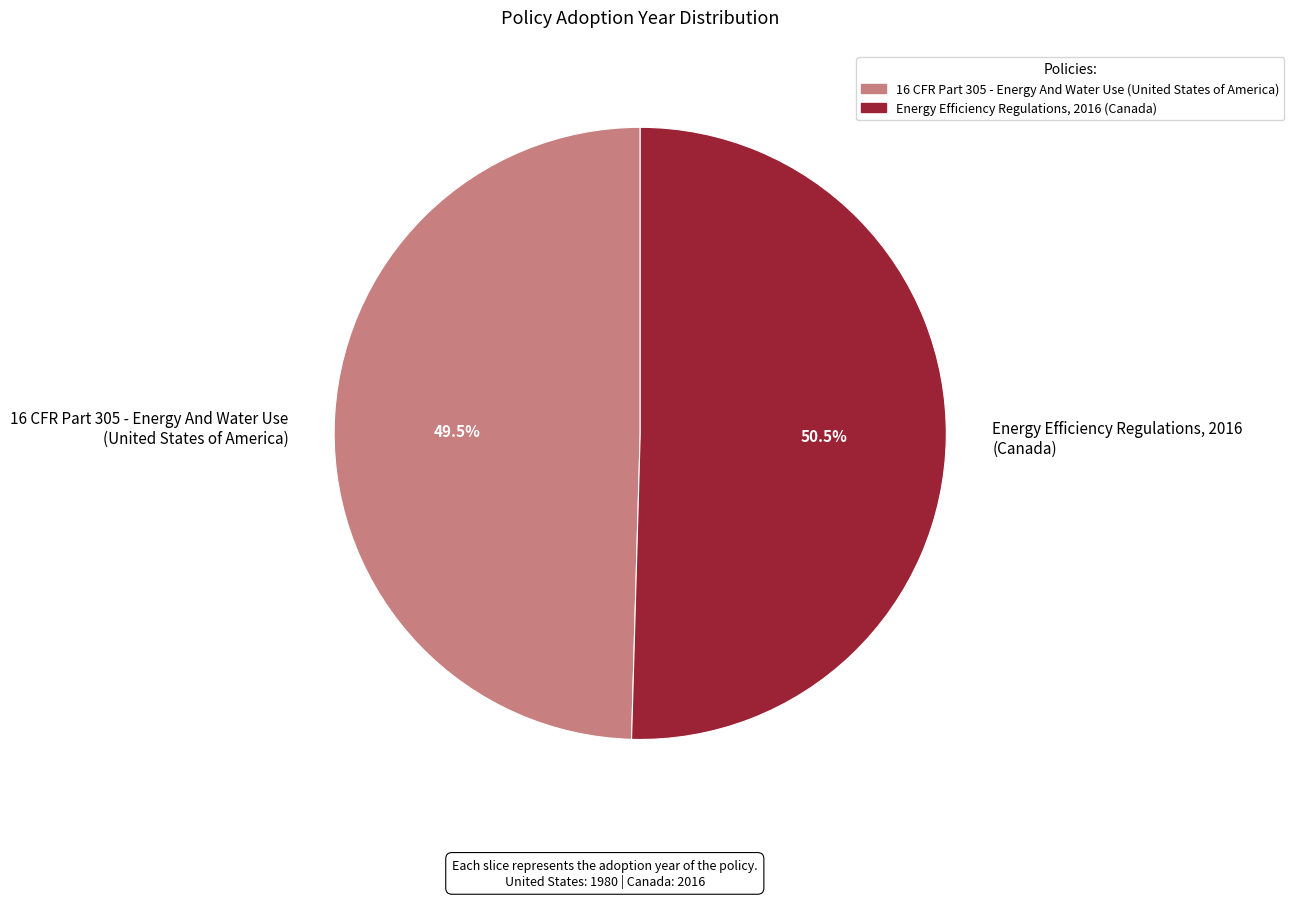

Does Energy Efficiency Regulations, 2016 (Canada) account for over 50% of the chart?

Yes